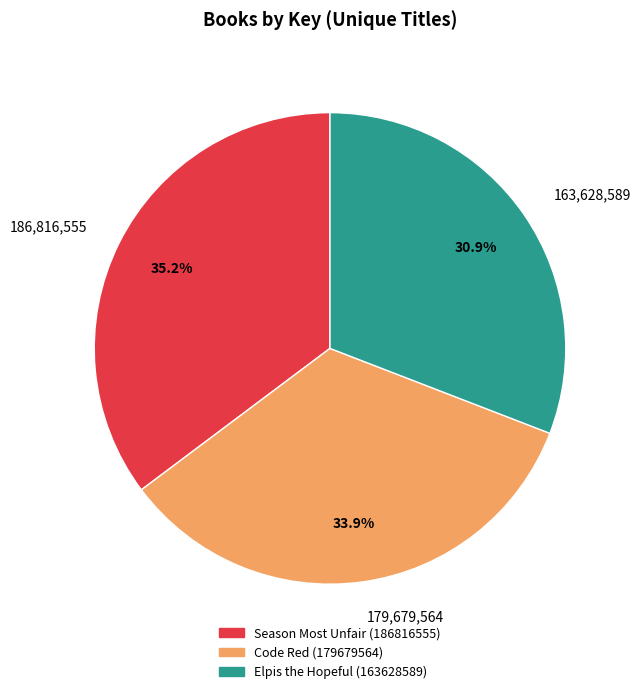

Which slice is the largest?

186,816,555